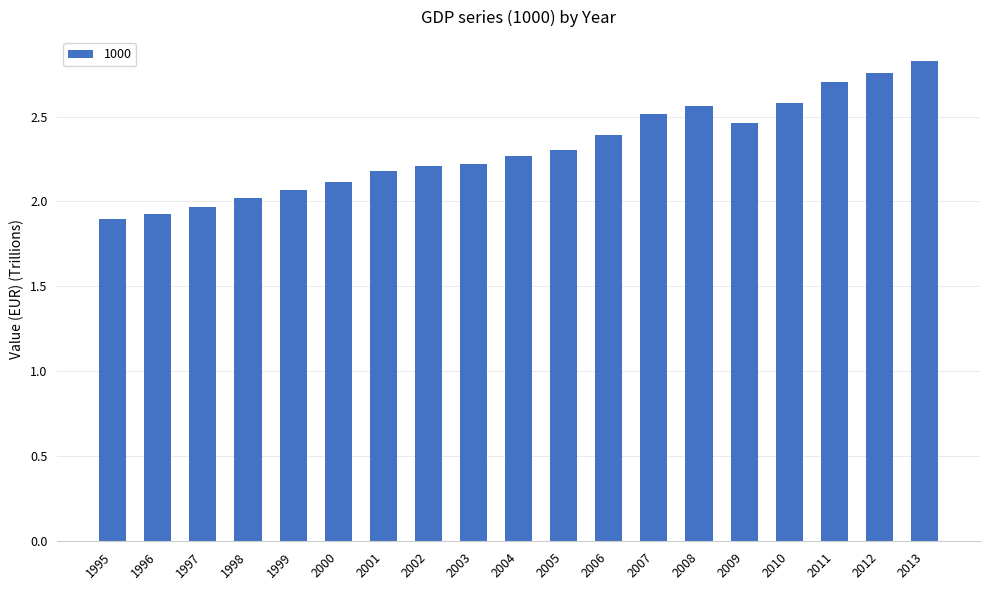

How many data points are less than 2?

3